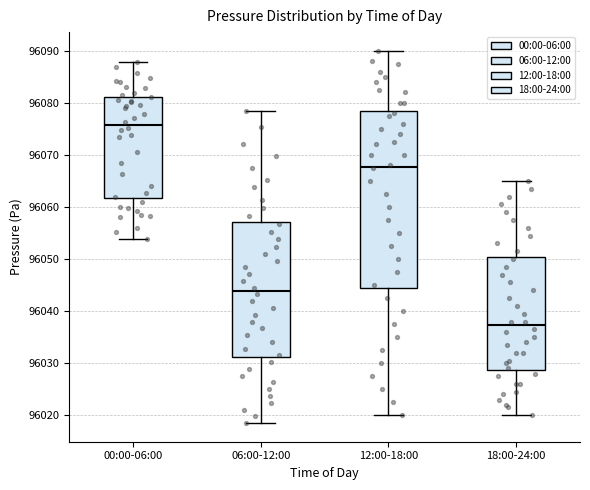

Reading left to right, read every box against the y-axis: the position of its median line, the range the box covers, and the ends of its whiskers. The values are not printed on the chart, so give them approximately, as read against the axis.

00:00-06:00: median 96076, box 96062 to 96081, whiskers 96054 to 96088
06:00-12:00: median 96044, box 96031 to 96057, whiskers 96019 to 96079
12:00-18:00: median 96068, box 96044 to 96079, whiskers 96020 to 96090
18:00-24:00: median 96037, box 96029 to 96050, whiskers 96020 to 96065